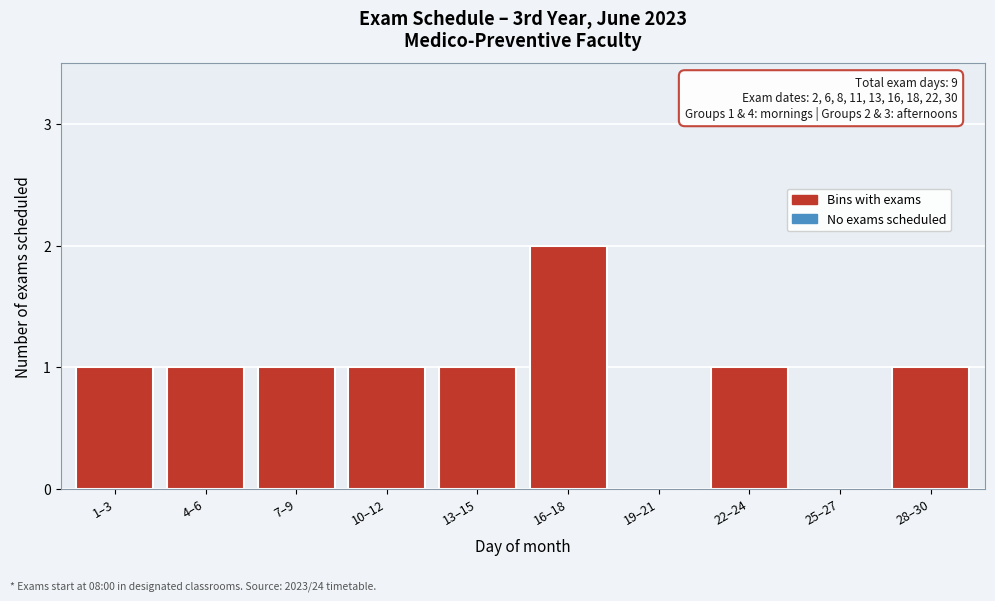

Reading right to left, extract all data points from this chart.

28–30=1	25–27=0	22–24=1	19–21=0	16–18=2	13–15=1	10–12=1	7–9=1	4–6=1	1–3=1